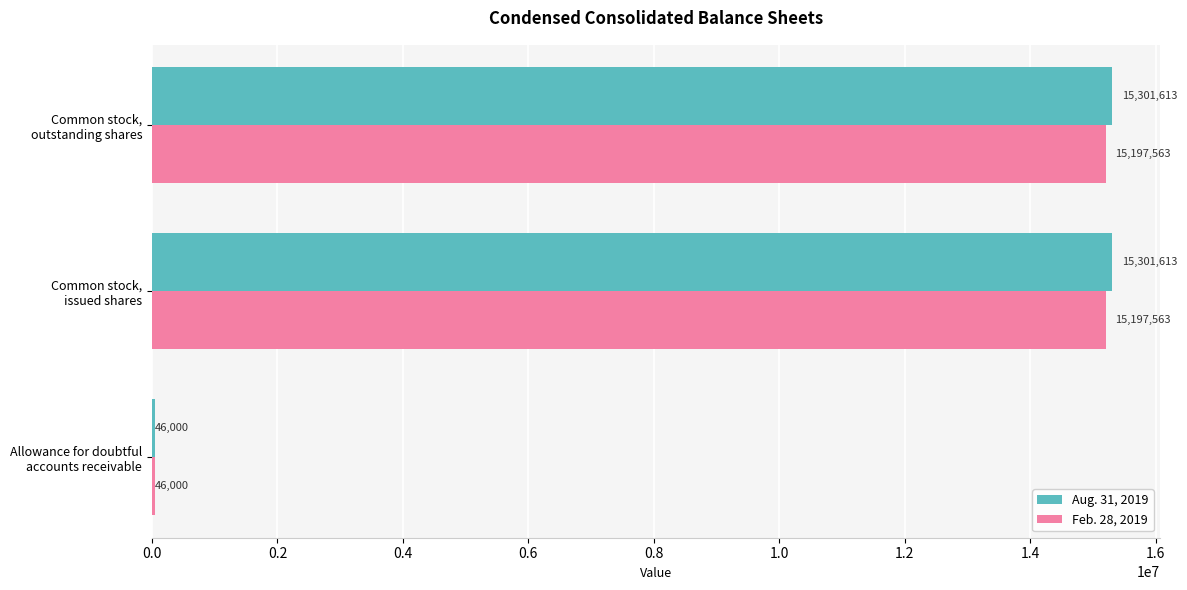

Which series has the largest total across all categories?

Aug. 31, 2019